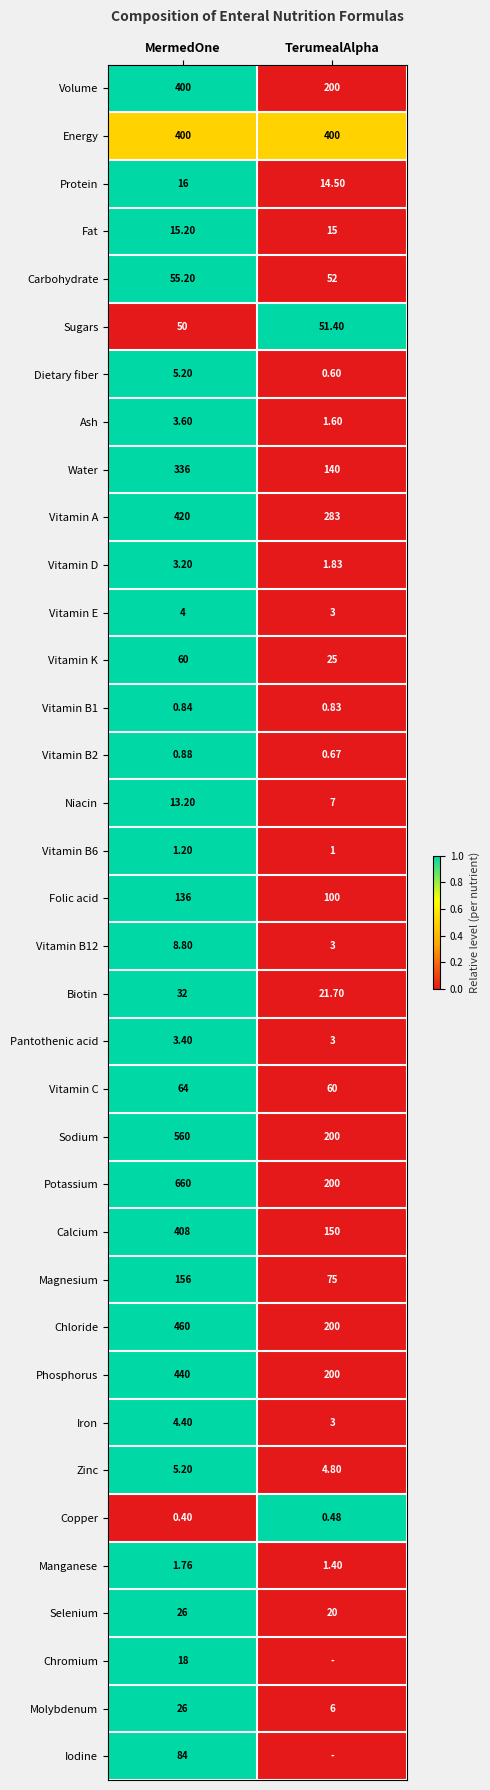

How many categories are shown in the chart?

2